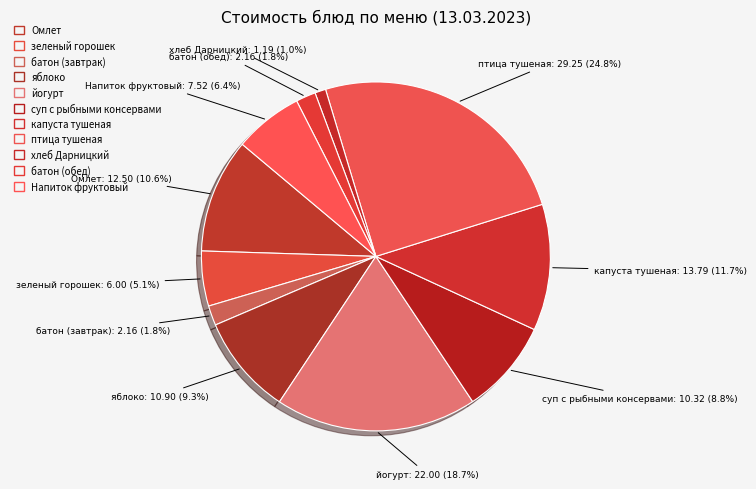

Does батон (обед) represent more than half of the total?

No